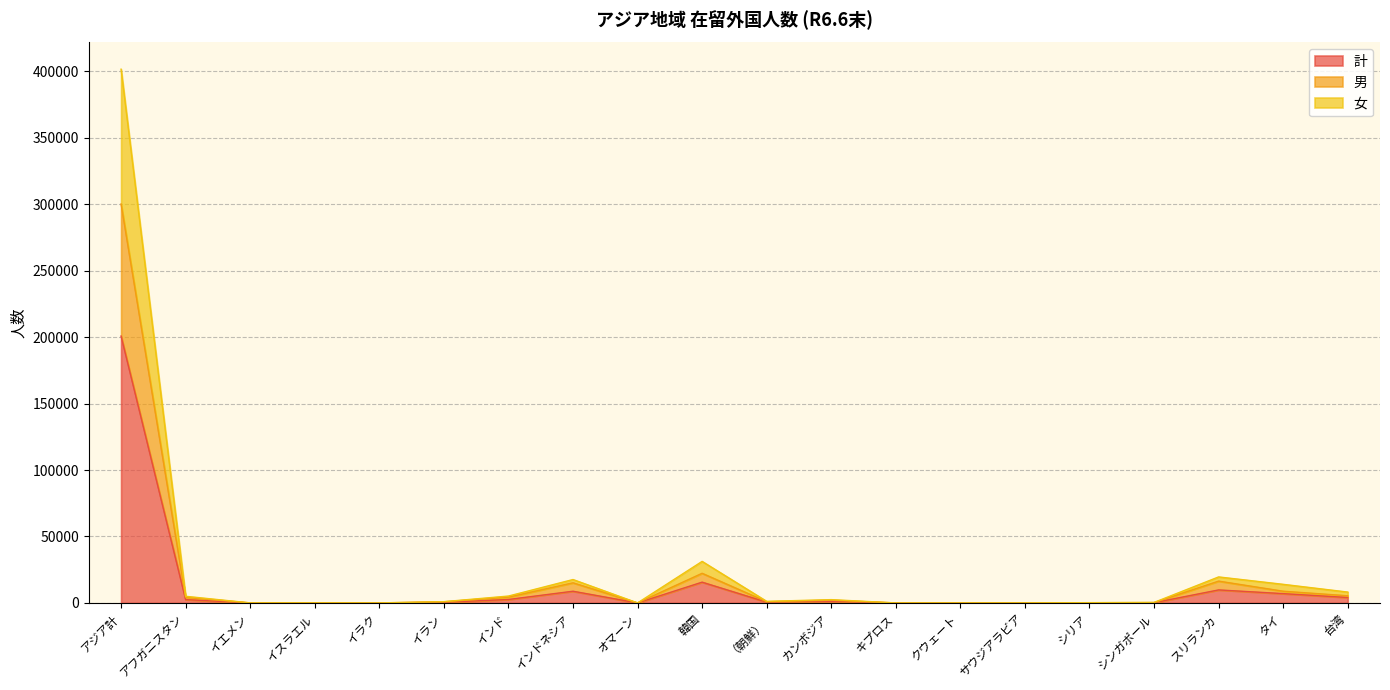

What is the difference between the second highest and second lowest values in the 女 series?

31248